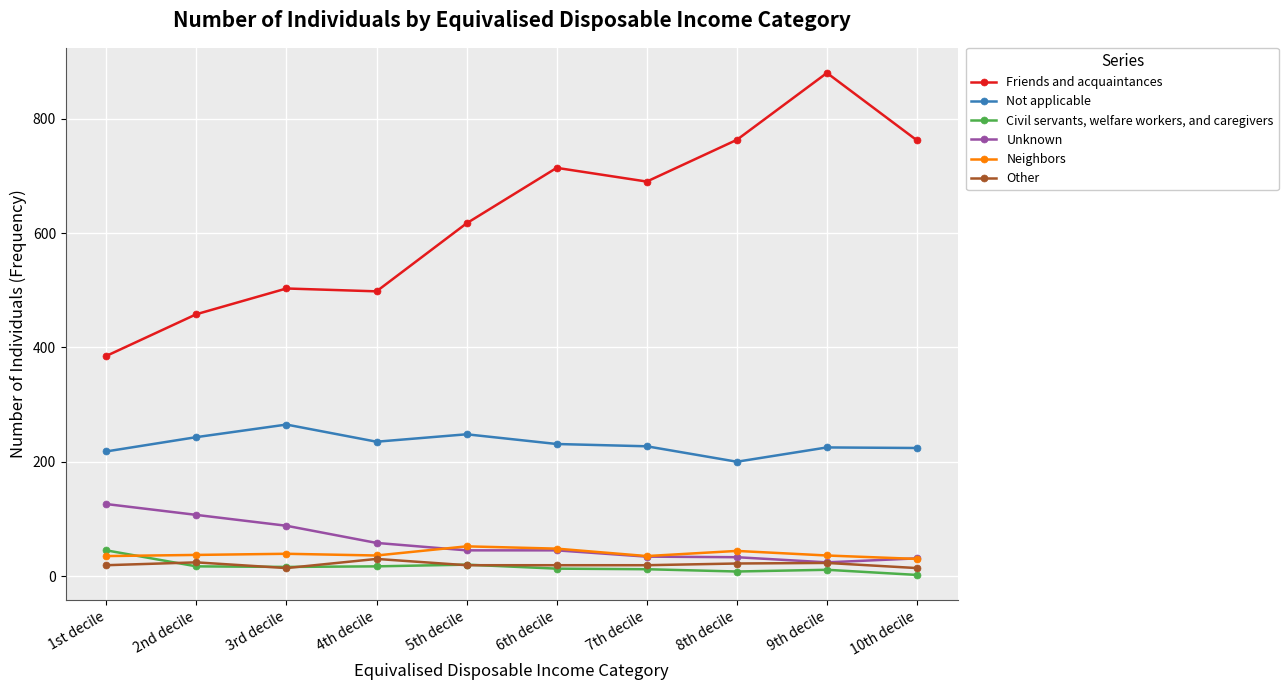

Count the number of data series in this chart.

6